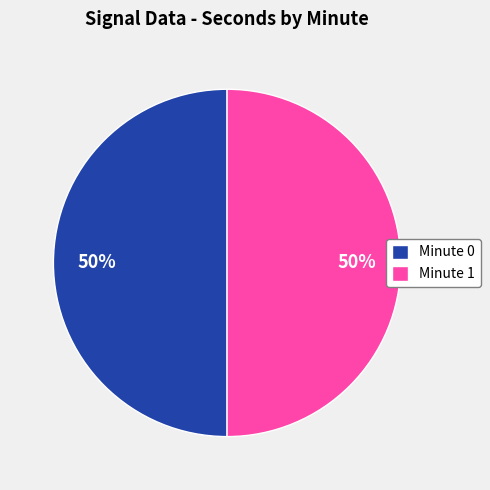

Combined, do Minute 1 and Minute 0 account for over 50%?

Yes